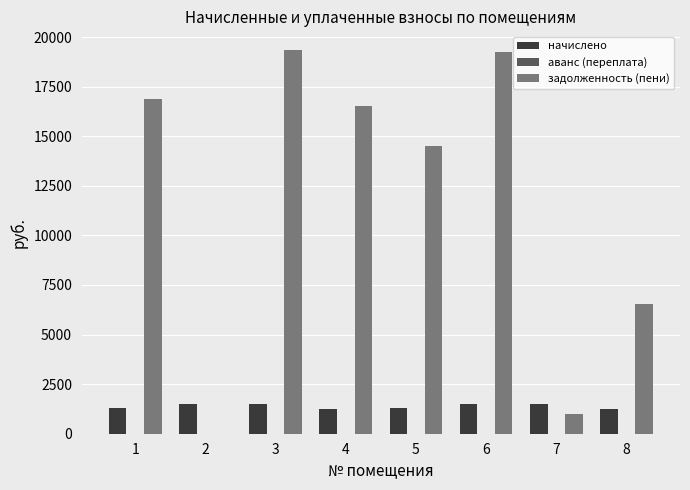

Which series changed the most between 1 and 2?

задолженность (пени)